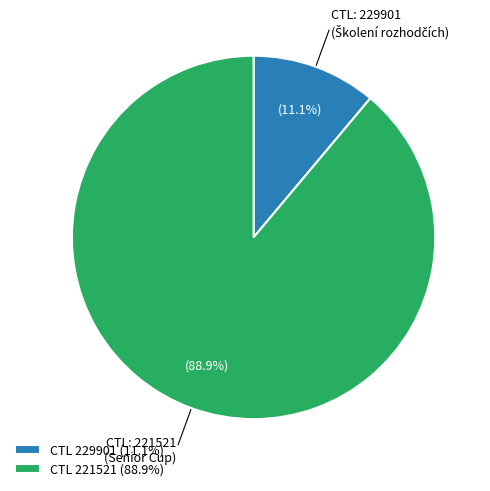

Which slice is the smallest?

CTL 229901 (11.1%)